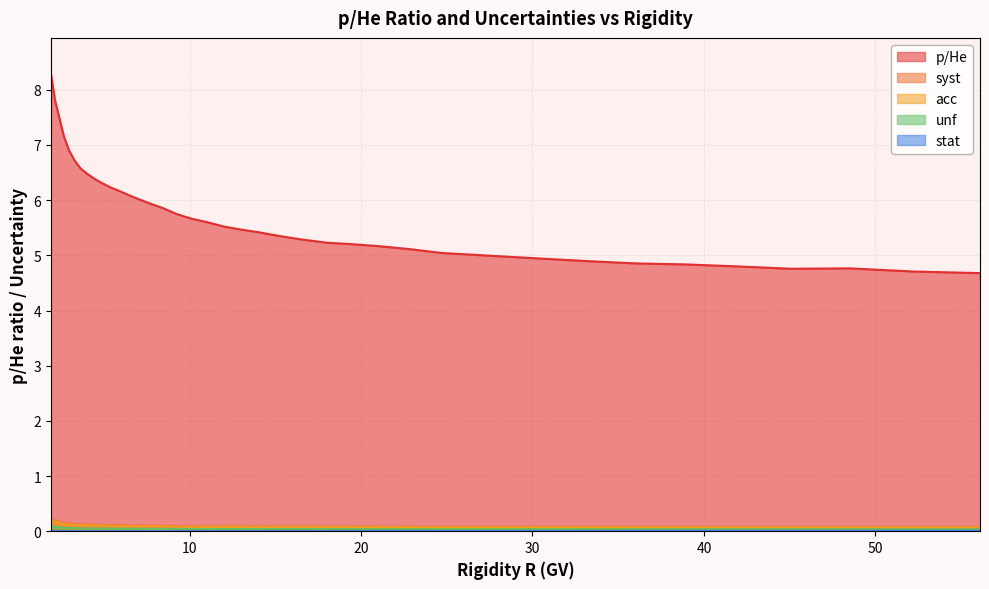

True or false: p/He and unf intersect in this chart.

False